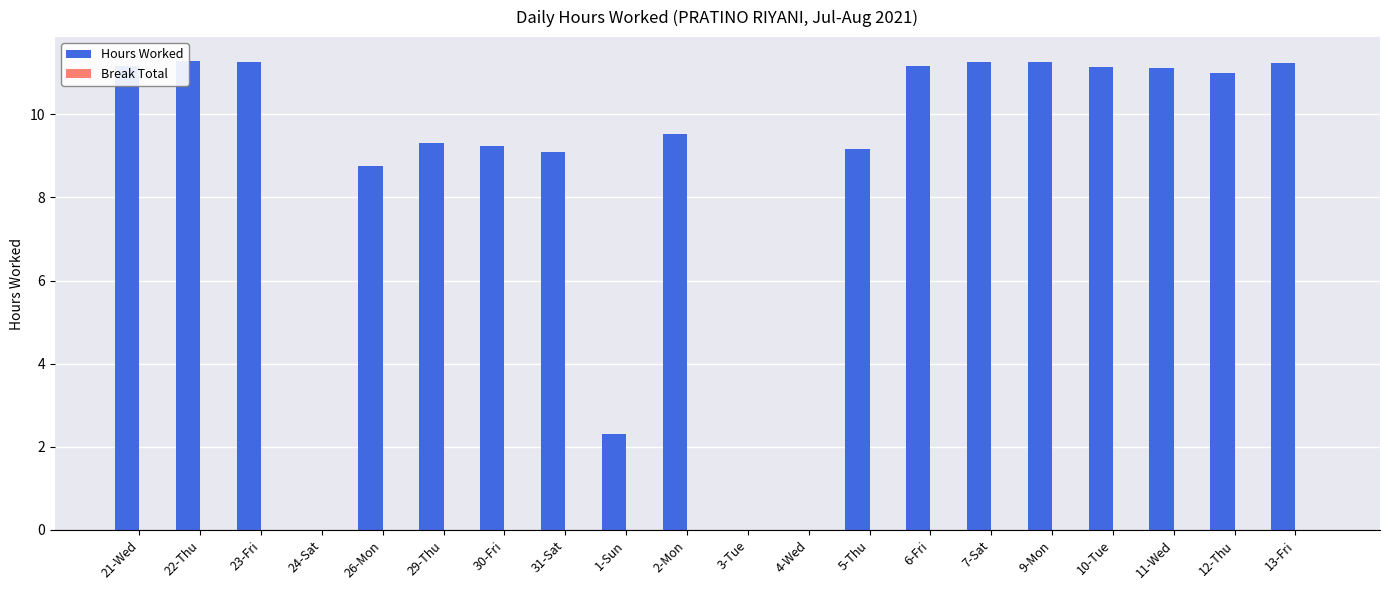

What is the label of the 6th bar from the left?

29-Thu